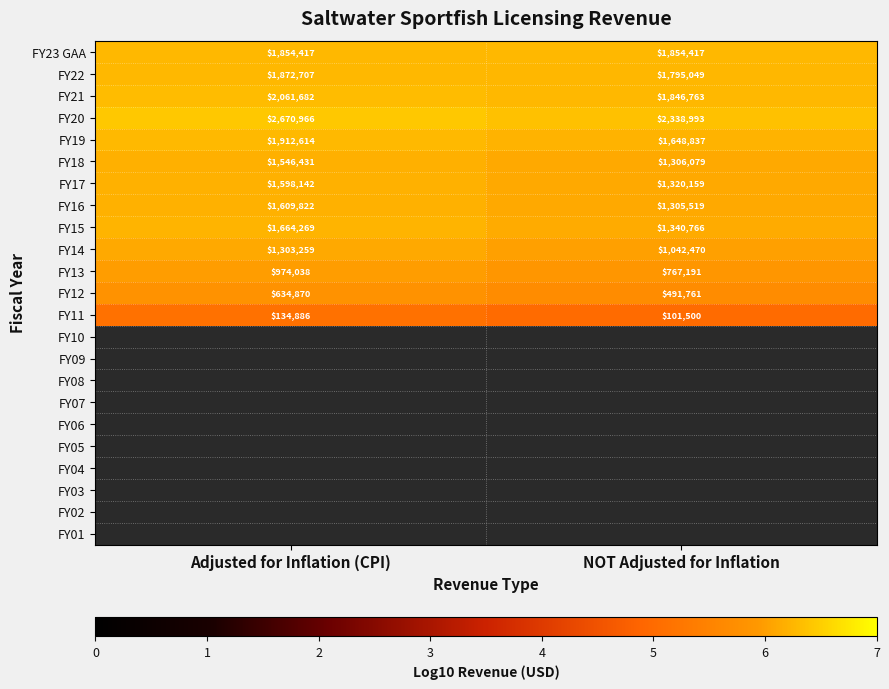

Is it true that FY20 equals 11.5 at Adjusted for Inflation (CPI)?

False